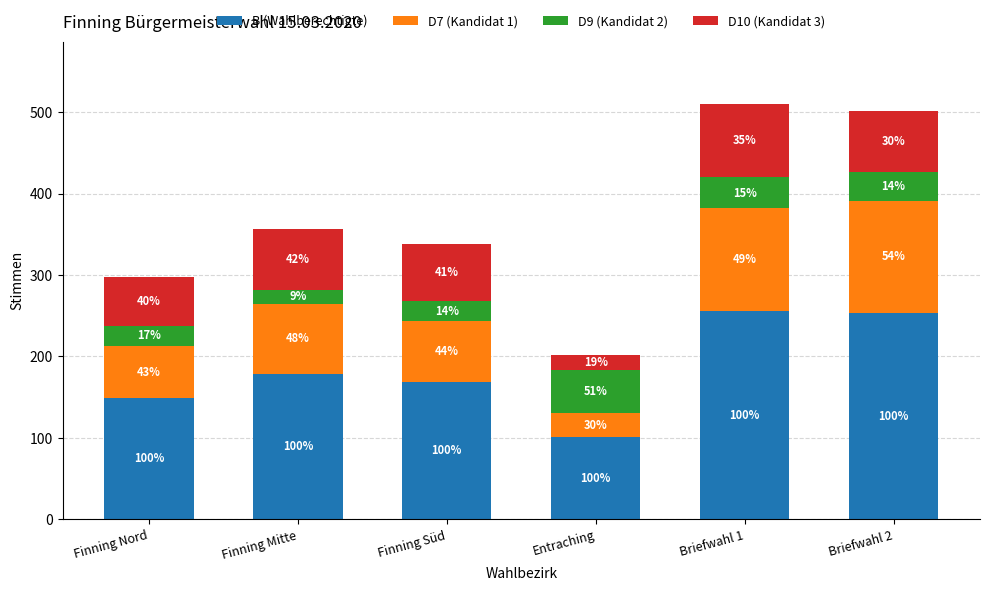

At which category is the sum across all series the highest?

Briefwahl 1